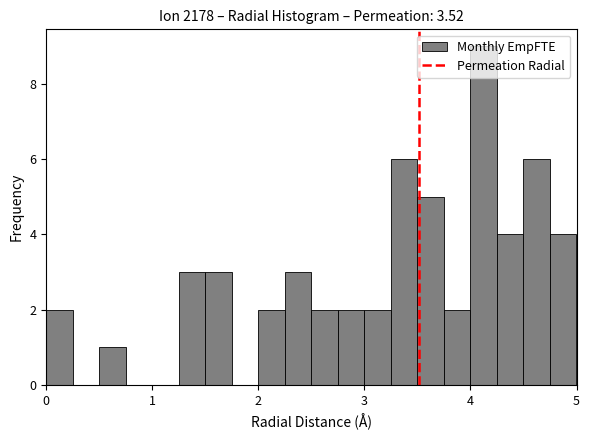

Read against the x-axis, roughly where is the centre of the tallest bar?

4.1